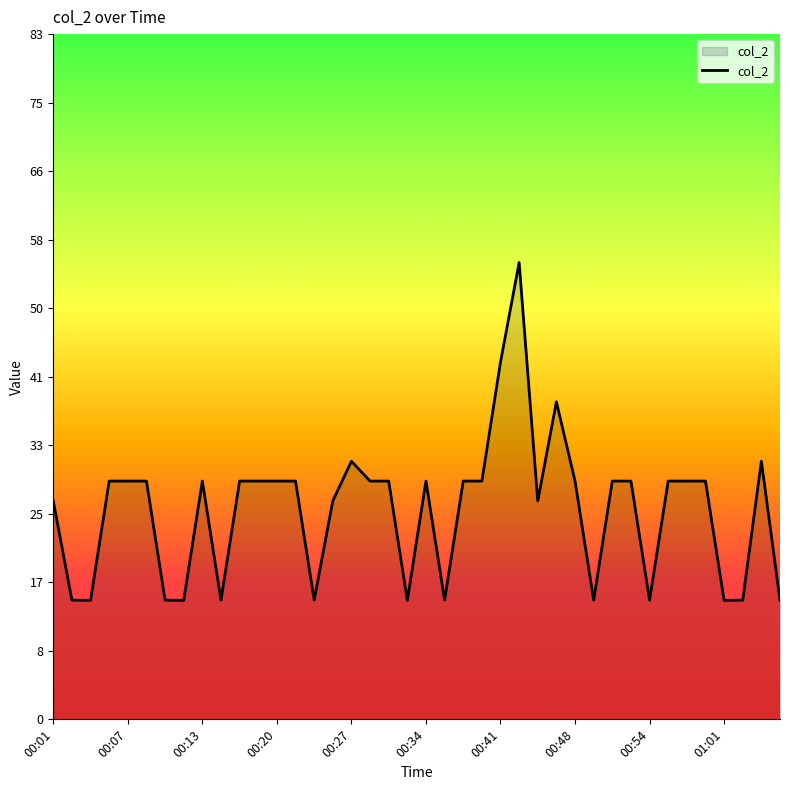

What is the difference between the maximum and minimum values?

40.8